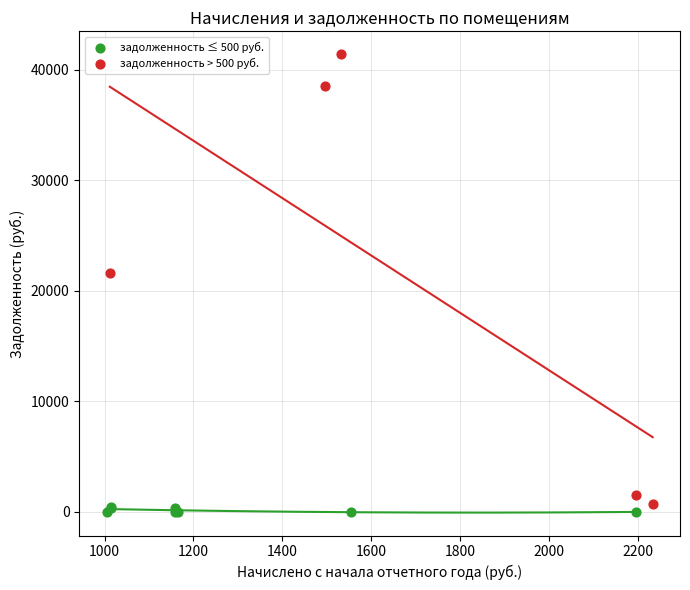

Which series contains the highest Y value?

задолженность > 500 руб.